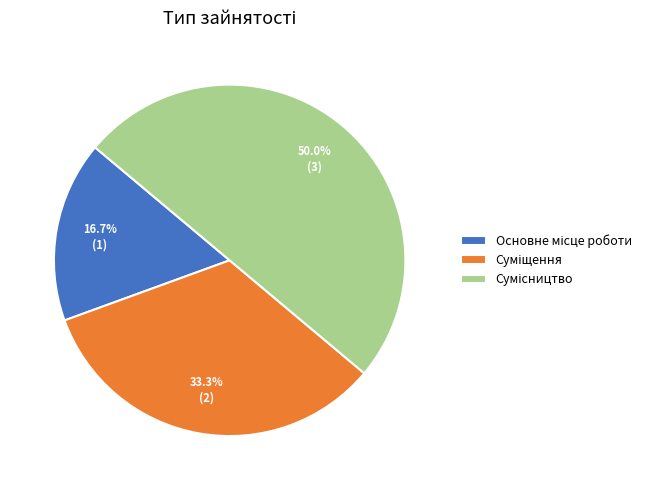

Combined, do Основне місце роботи and Сумісництво account for over 50%?

Yes